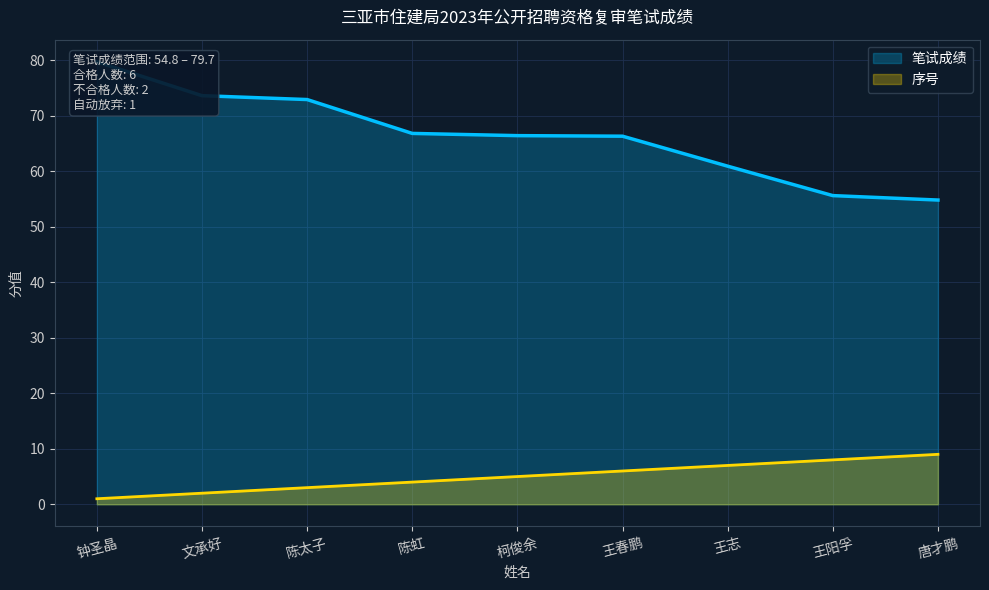

What is the label of the 2nd point from the right?

王阳孚